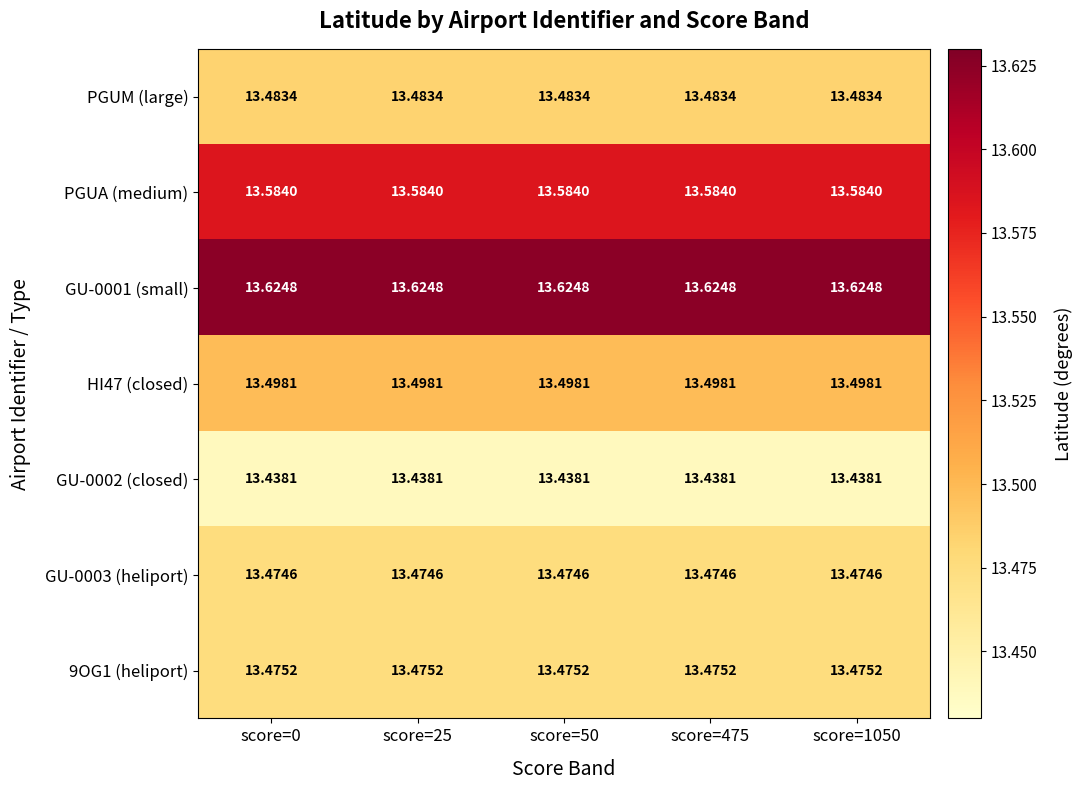

Rank the series at score=0 from highest to lowest value.

GU-0001 (small), PGUA (medium), HI47 (closed), PGUM (large), 9OG1 (heliport), GU-0003 (heliport), GU-0002 (closed)